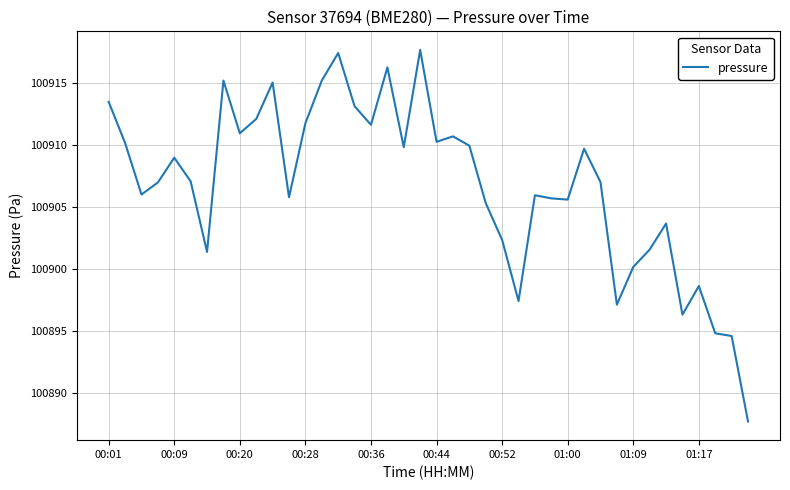

What is the difference between the maximum and minimum values?

30.0